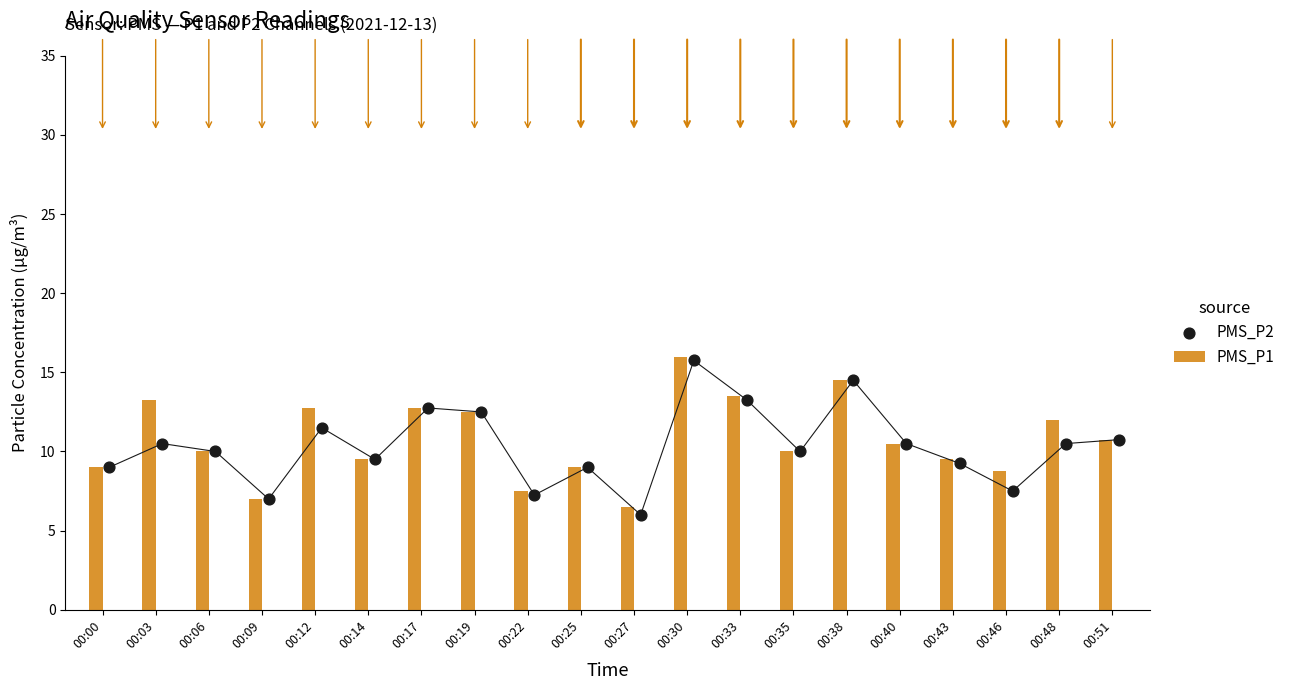

Which series contains the highest Y value?

PMS_P1